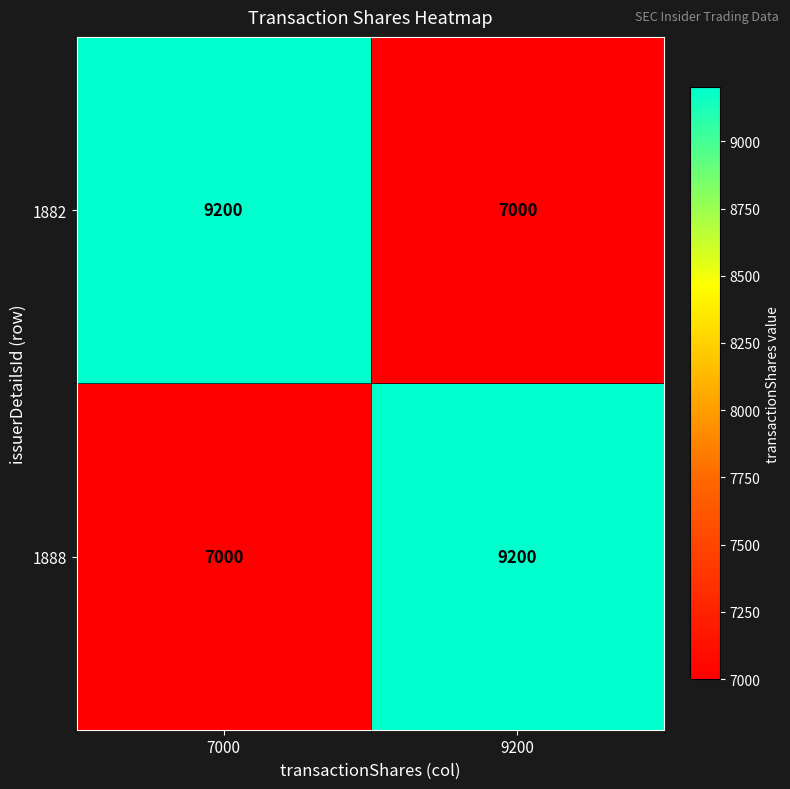

Rank the categories by 1882 value from lowest to highest.

9200, 7000